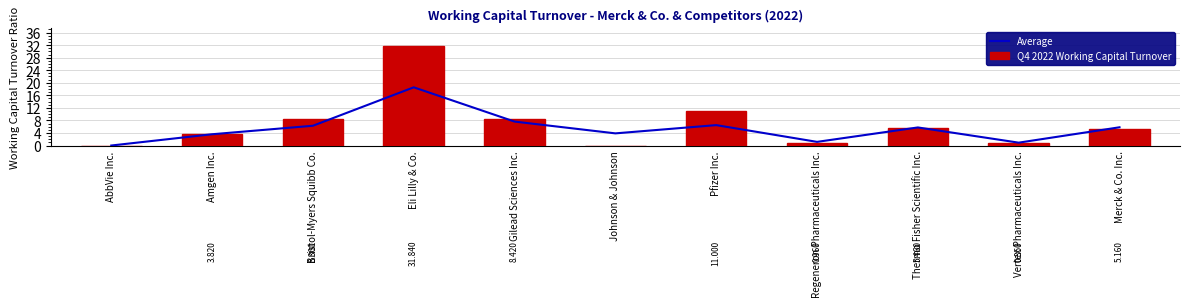

At which label does Q4 2022 Working Capital Turnover reach its minimum?

AbbVie Inc.